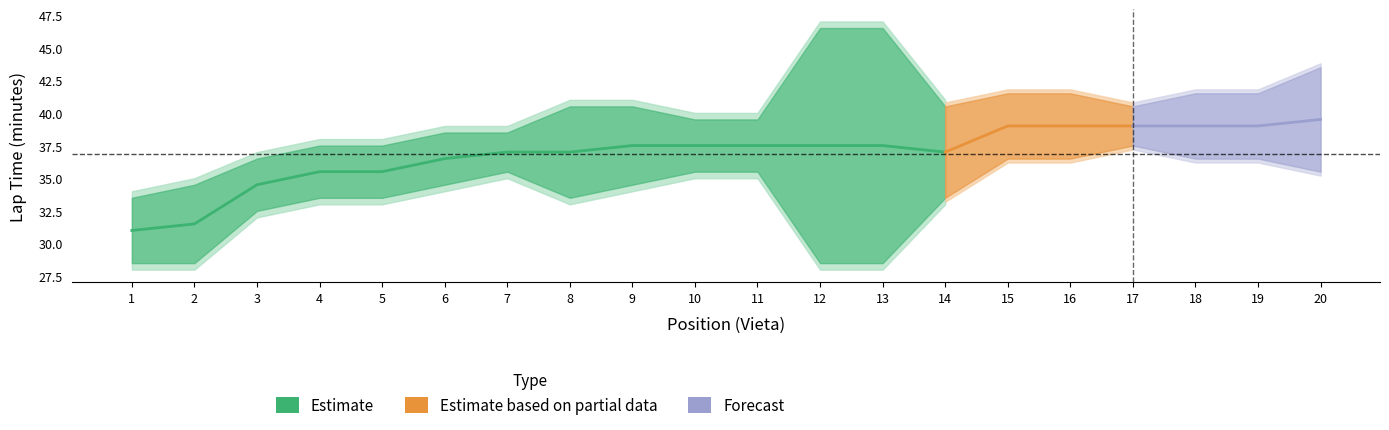

At which label is Lap2_min closest to 37?

7